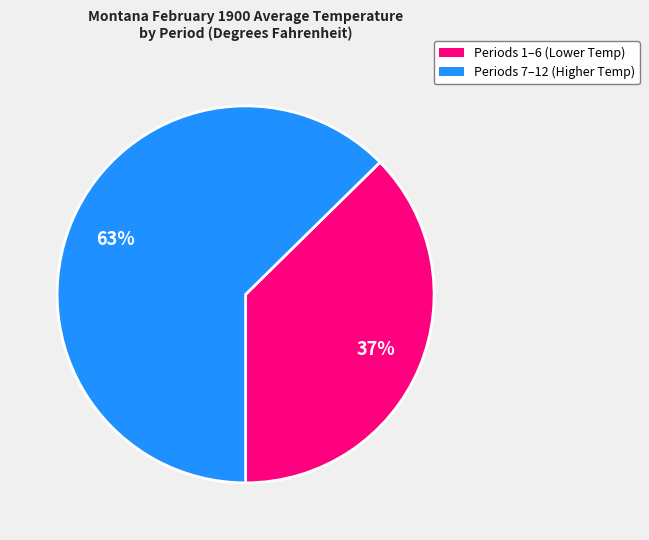

How many segments does this pie chart have?

2